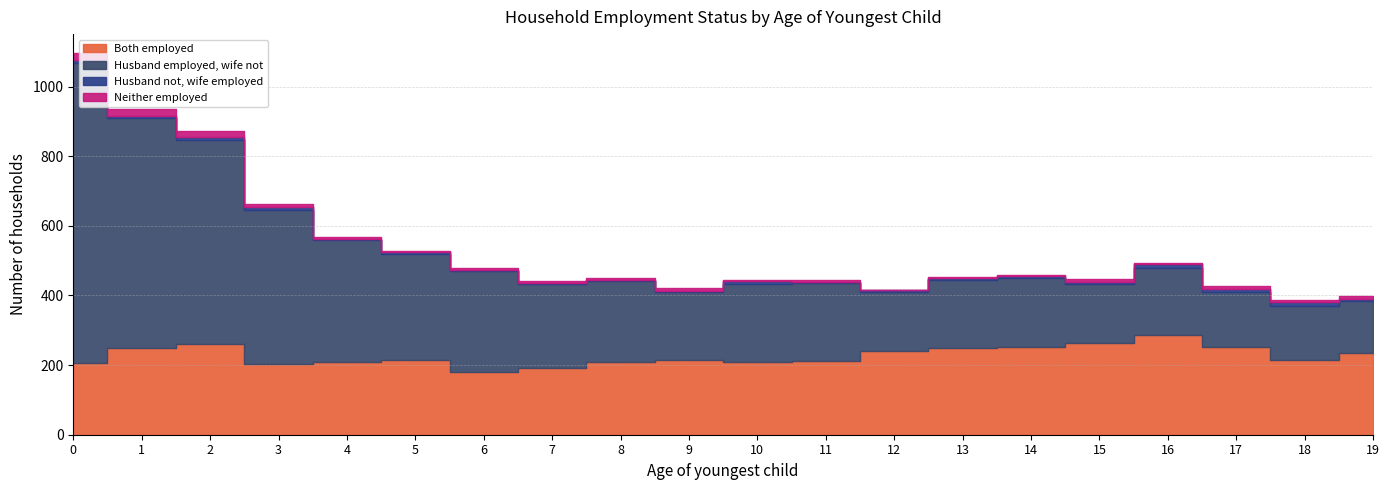

What is the approximate value of Husband employed, wife not at 10, to the nearest 50?

250